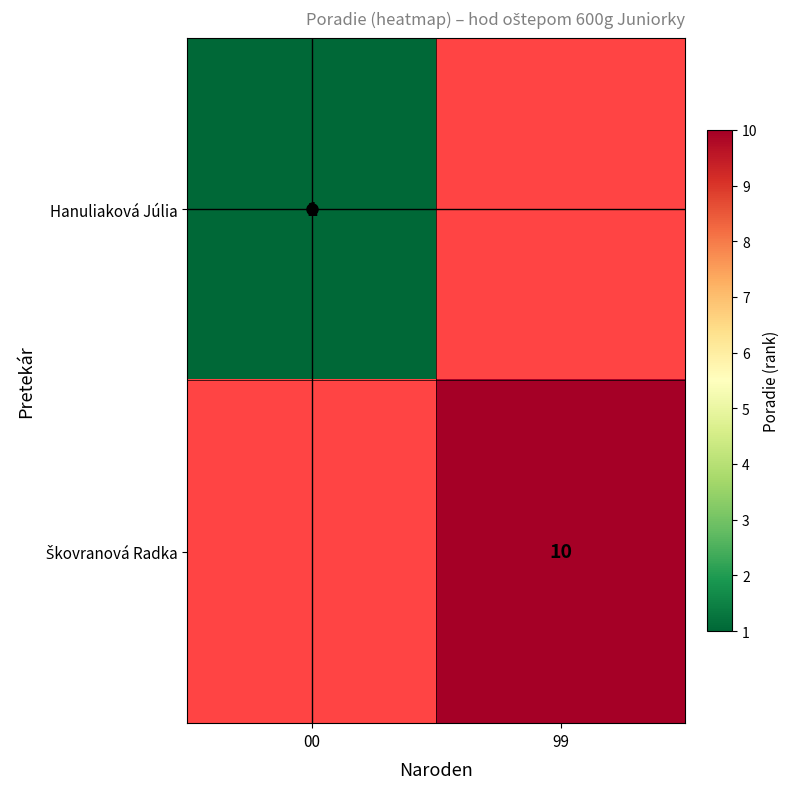

What is the approximate value of Hanuliaková Júlia at 00?

1.0